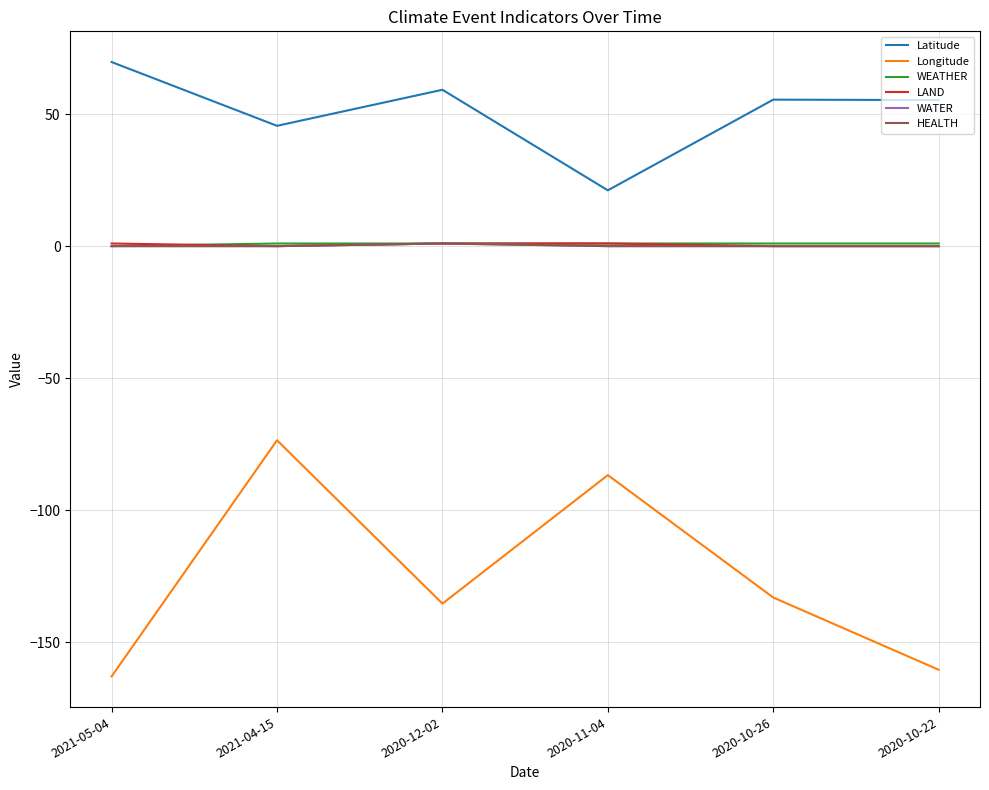

What is the difference between the second highest and second lowest values in the Latitude series?

13.7